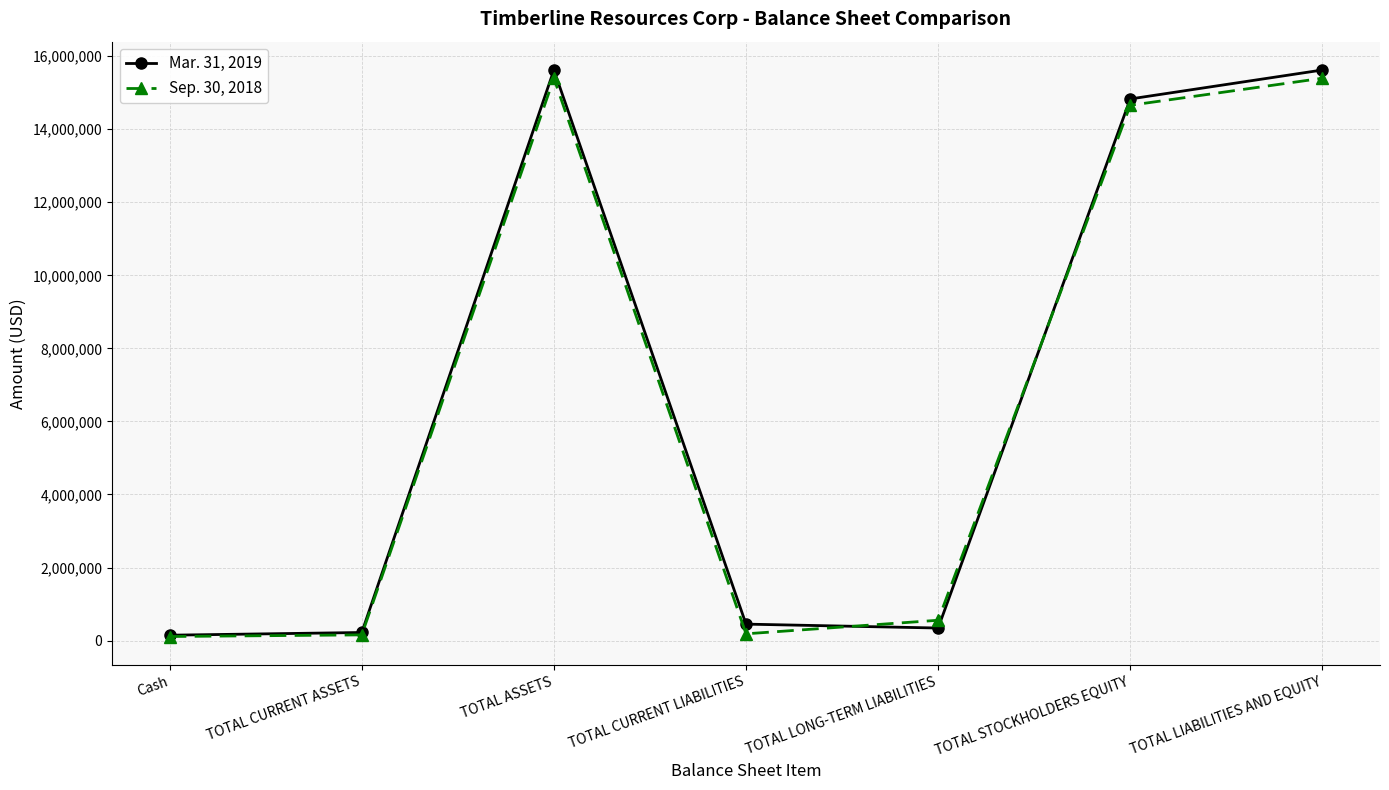

At which category does Mar. 31, 2019 reach its first local peak?

TOTAL ASSETS